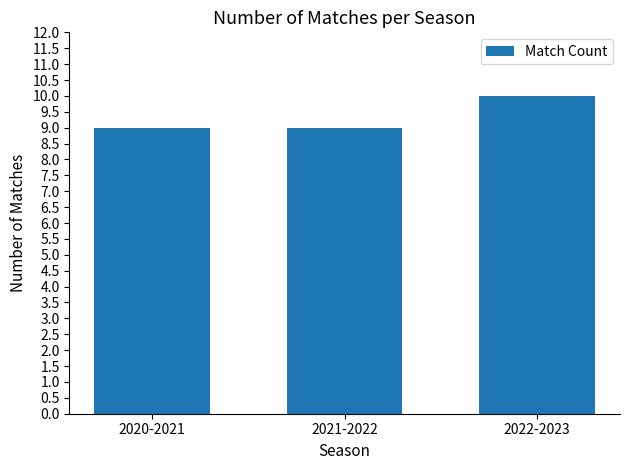

What is the label of the 3rd bar from the left?

2022-2023